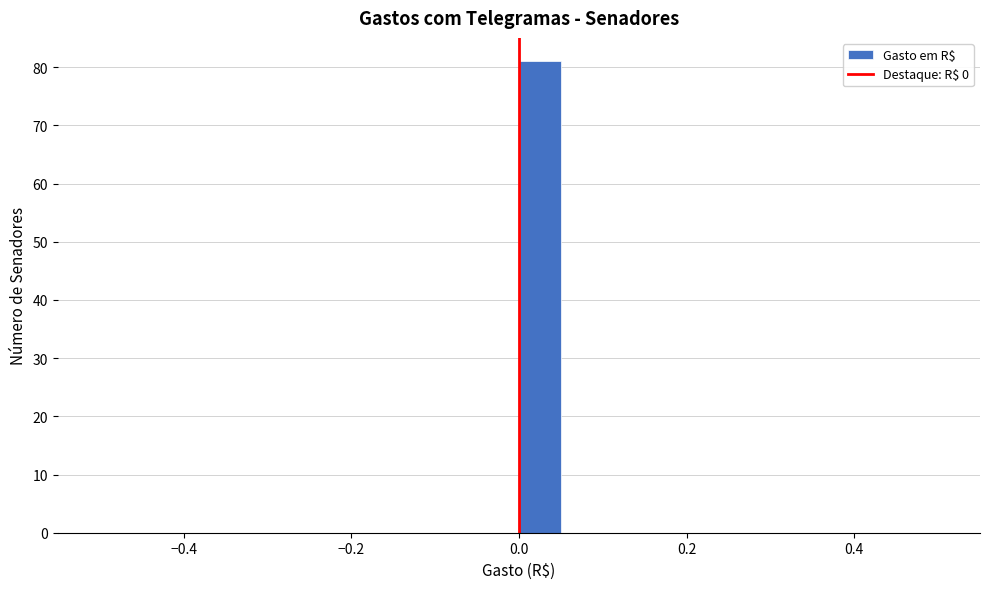

Read against the x-axis, roughly where is the centre of the tallest bar?

0.02